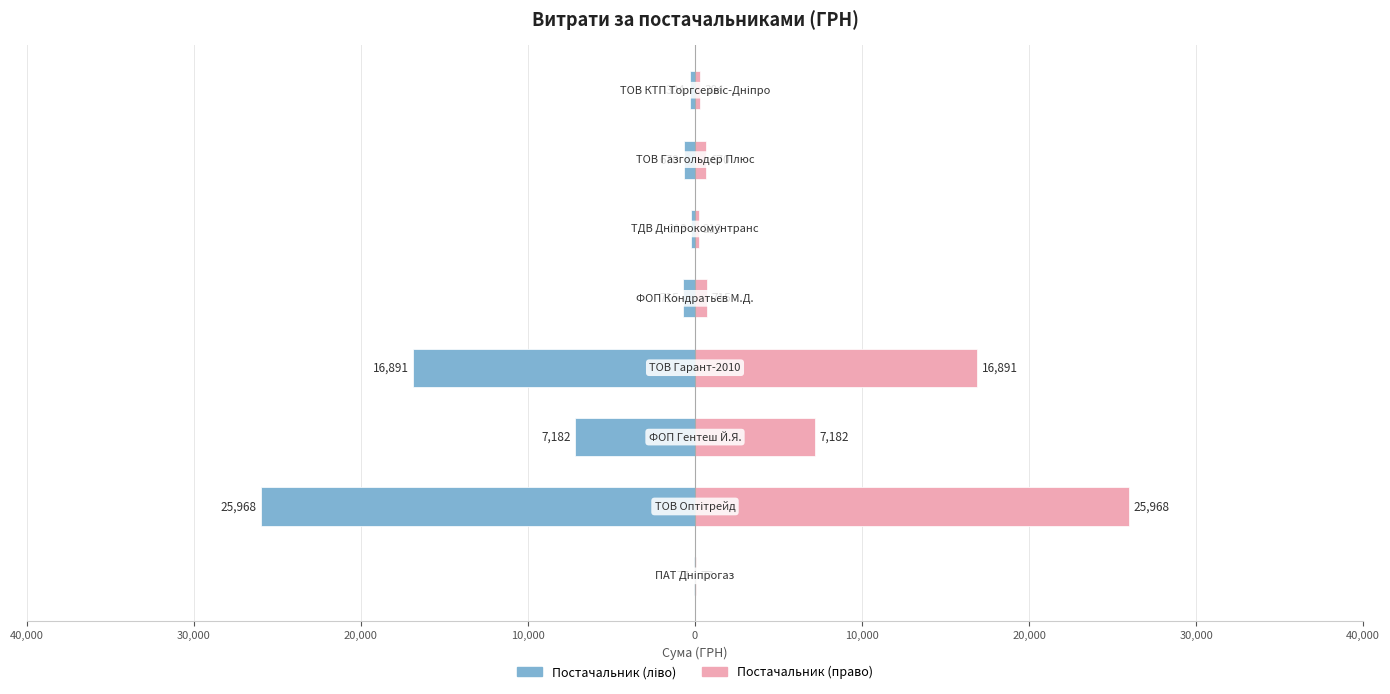

Does the chart contain stacked bars?

No